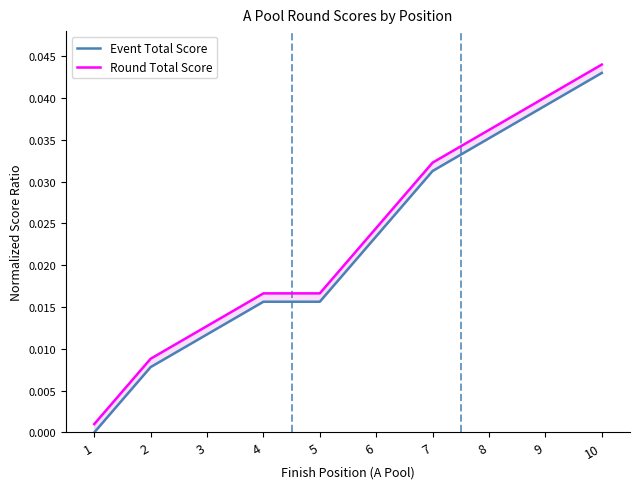

True or false: Round Total Score has a value of 0.0 at 1.

True